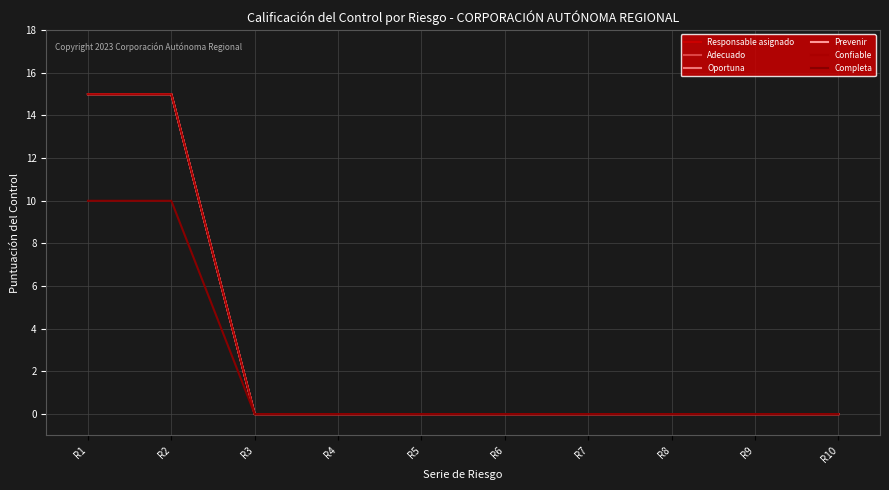

What is the maximum value for Prevenir?

15